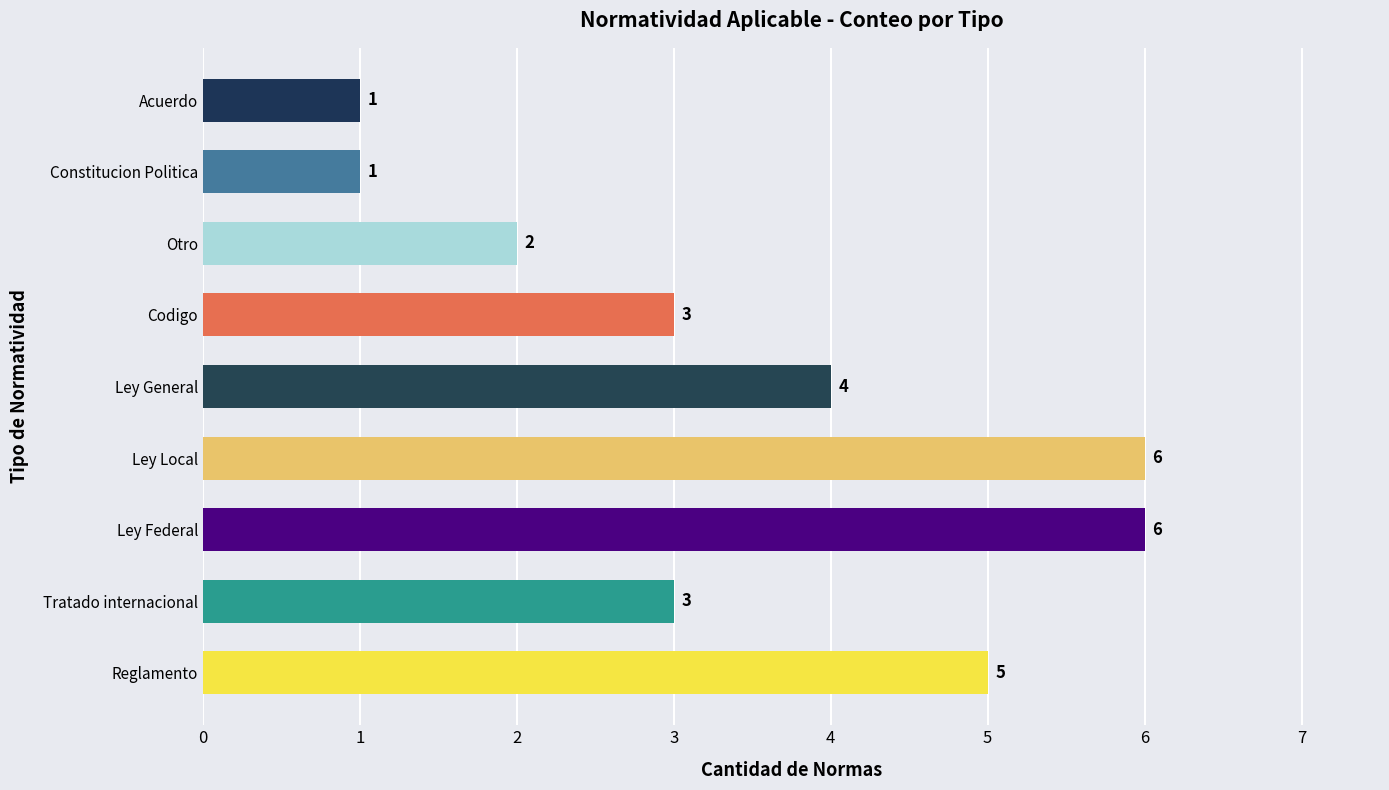

What is the minimum value shown in the chart?

1